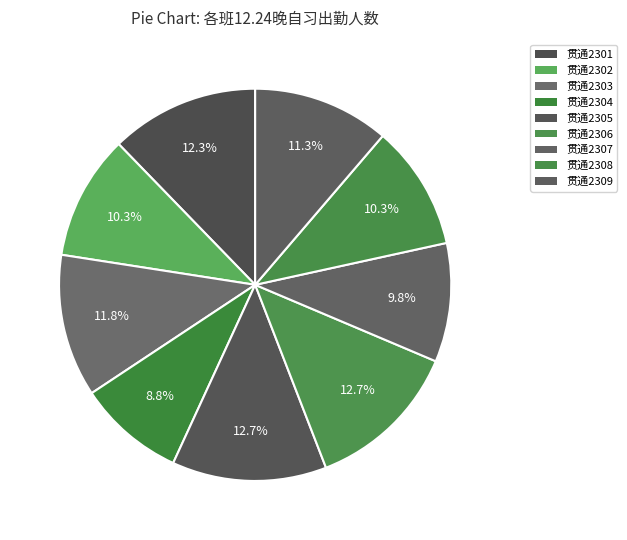

Do 贯通2302 and 贯通2307 together represent more than half of the pie?

No